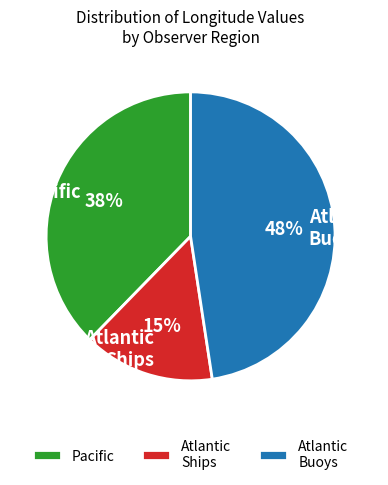

To the nearest percent, what is the difference between the largest and smallest slice percentages?

33%